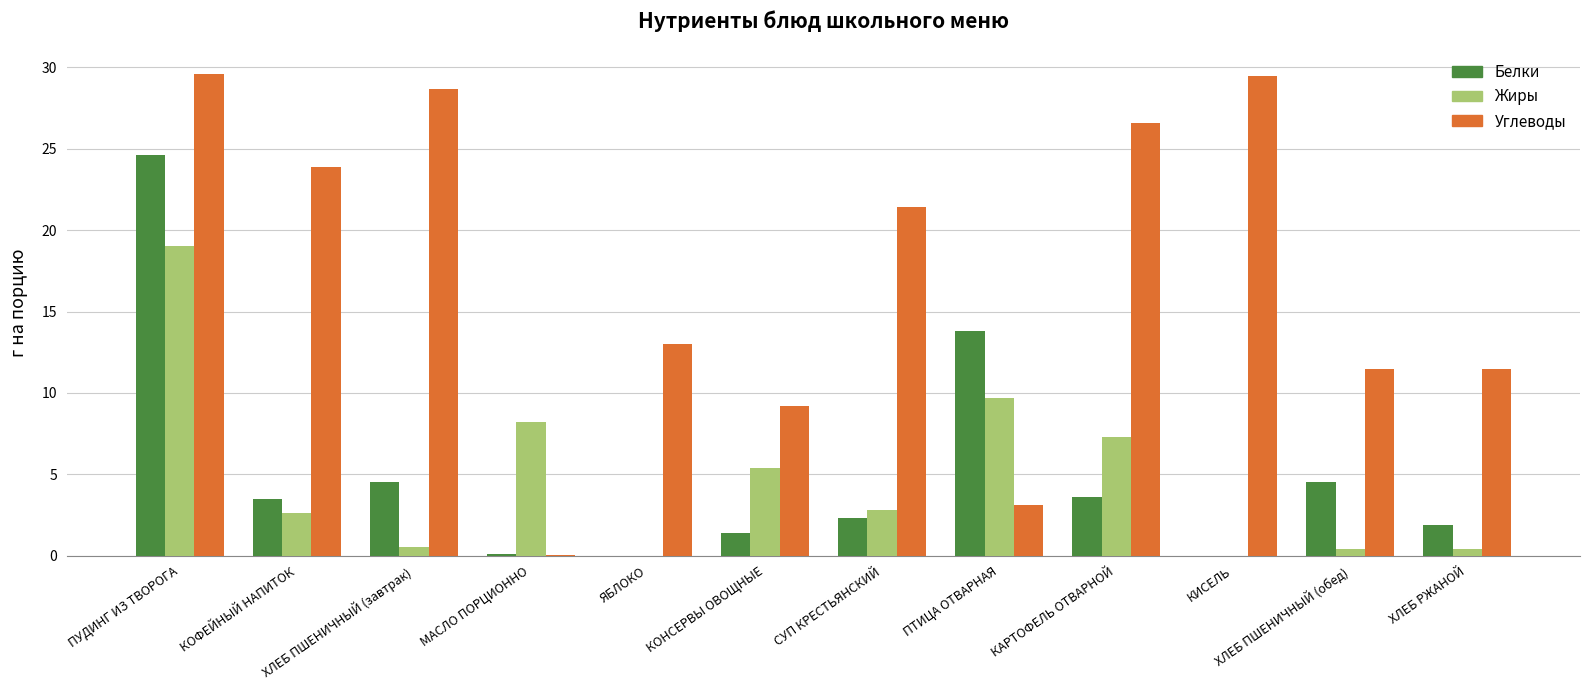

Is the value of Жиры at КИСЕЛЬ greater than the value of Белки at ХЛЕБ РЖАНОЙ?

No